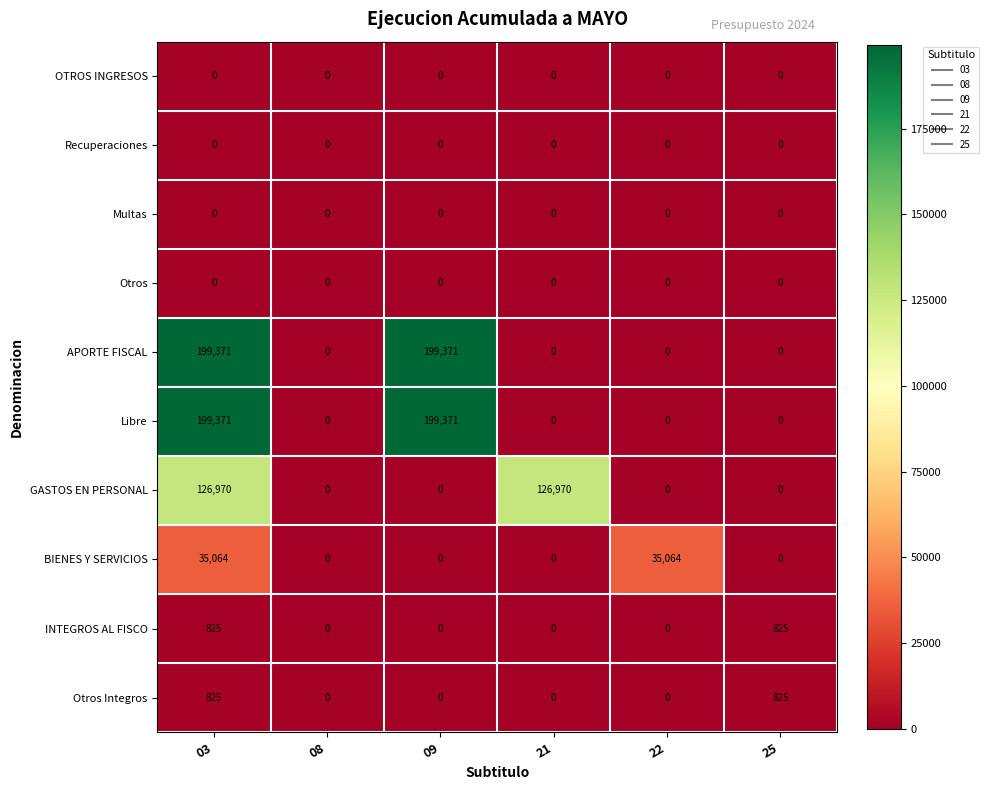

What is the difference between the highest and lowest values at 25?

825